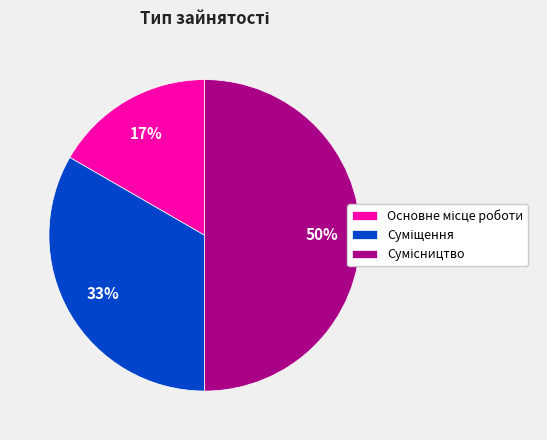

How many segments does this pie chart have?

3